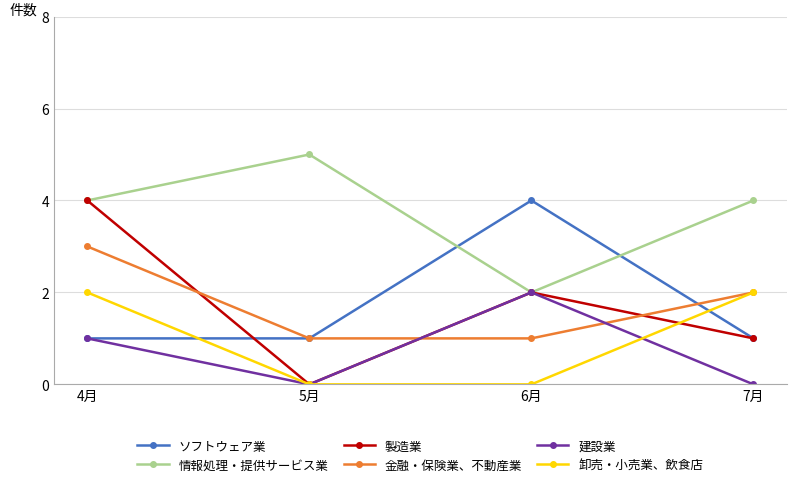

How many lines are shown in the chart?

6